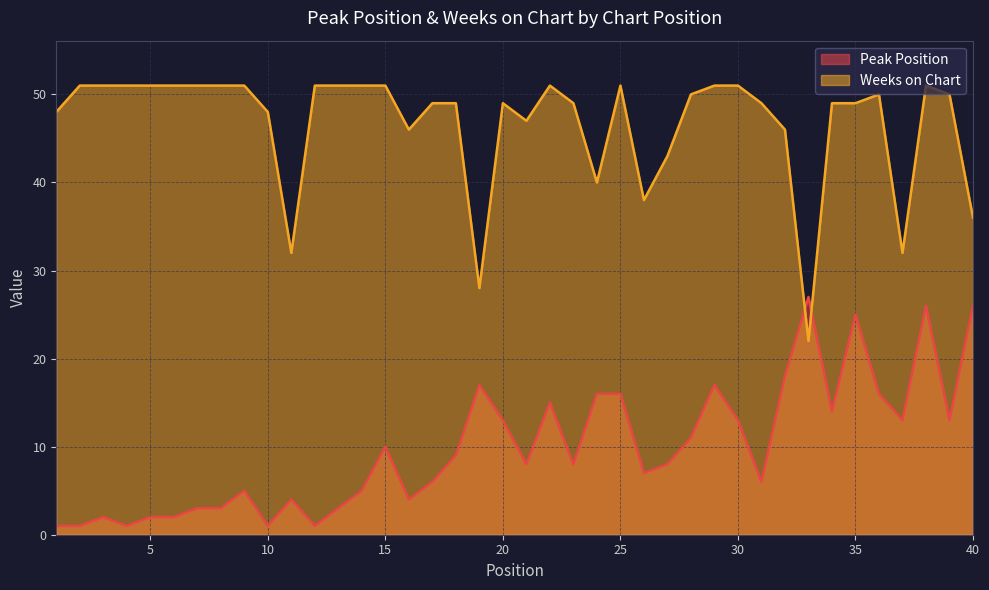

How many values in the Weeks on Chart series exceed 50?

17